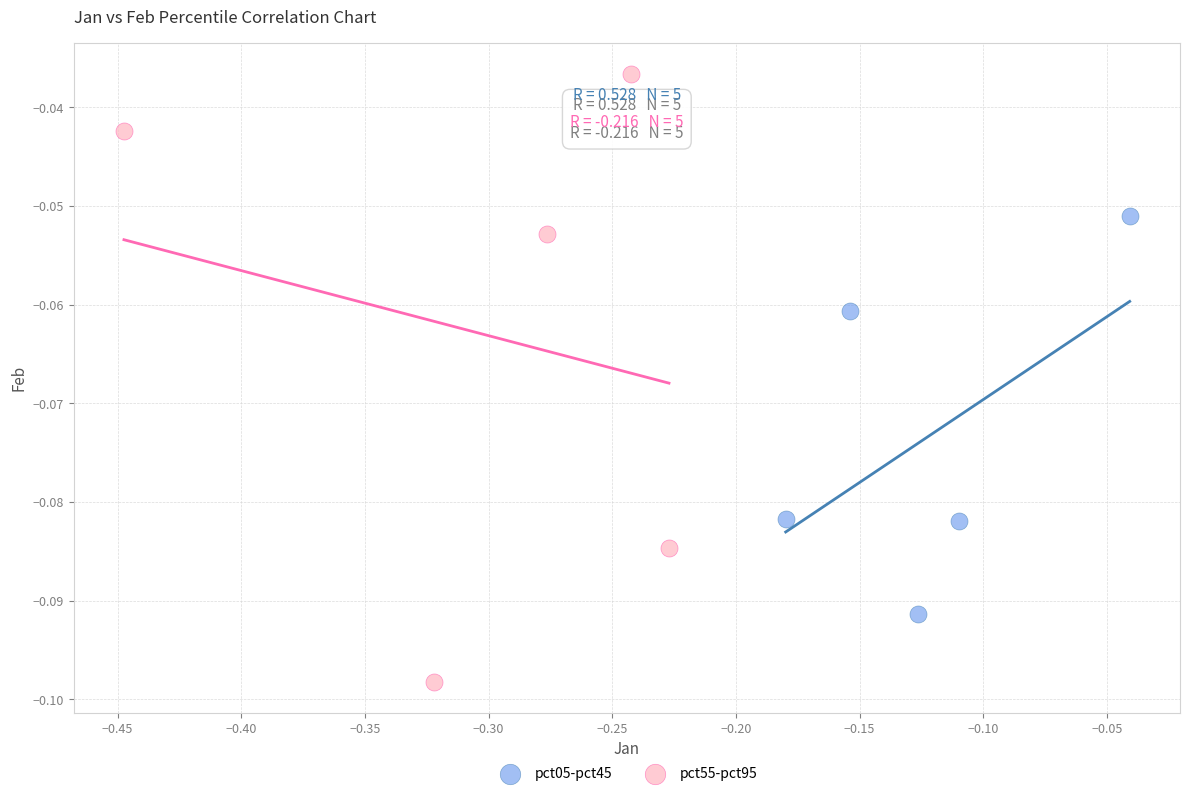

Which series contains the lowest Y value?

pct55-pct95